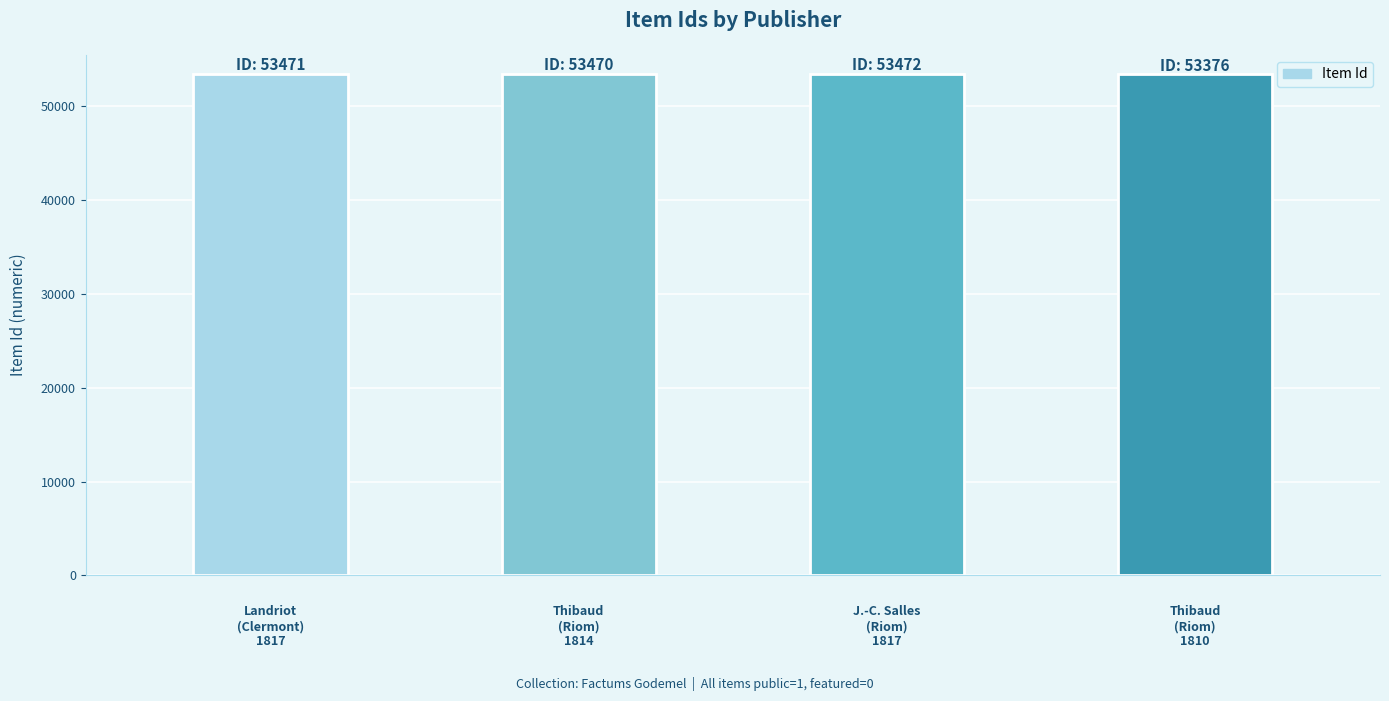

How many values are below 53471?

2